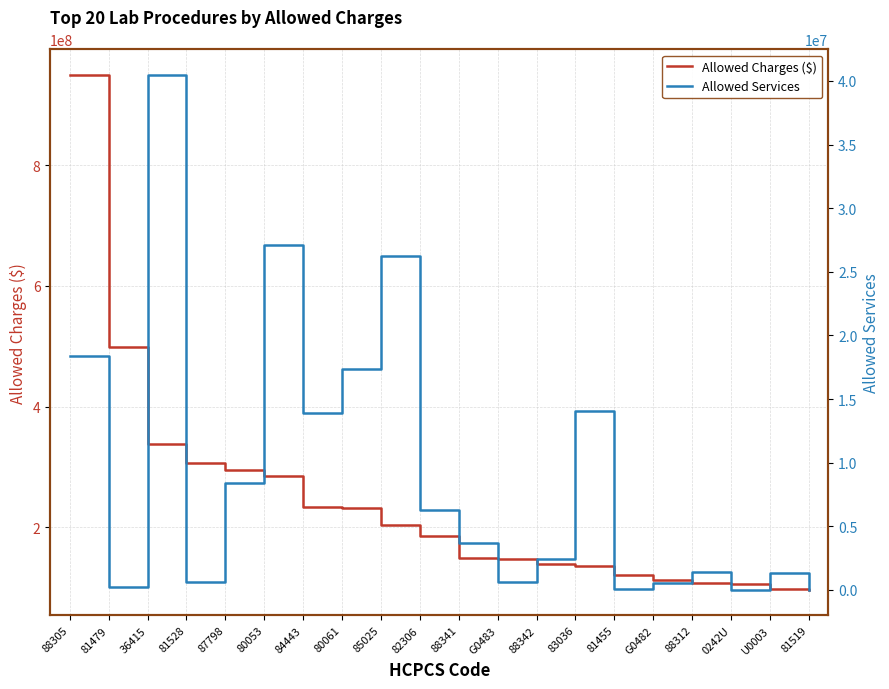

Is this an area chart (filled region under the line)?

No